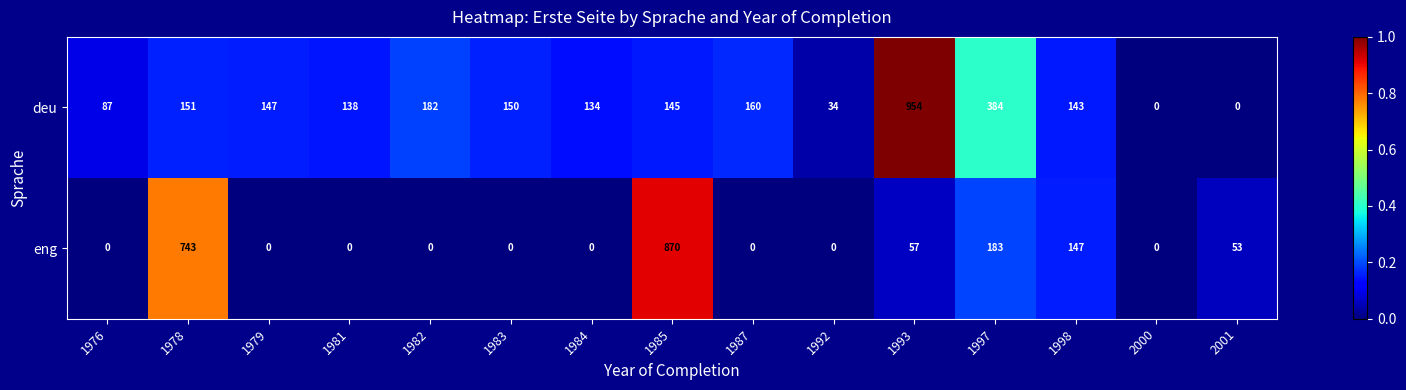

At 1984, list the series in order from smallest to largest.

eng, deu